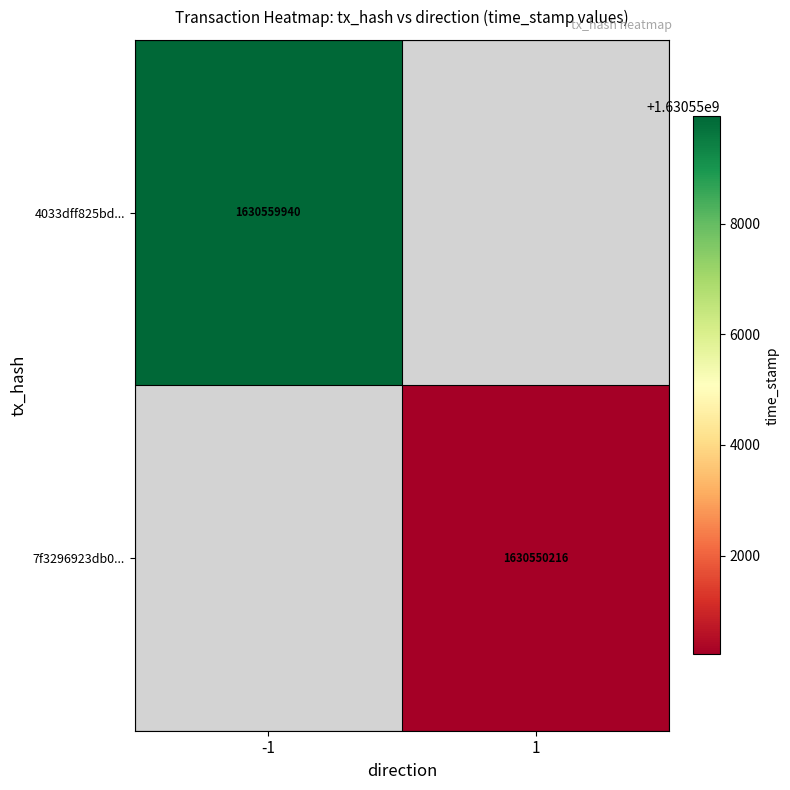

Is it true that 7f3296923db0... equals 1630550216 at 1?

True